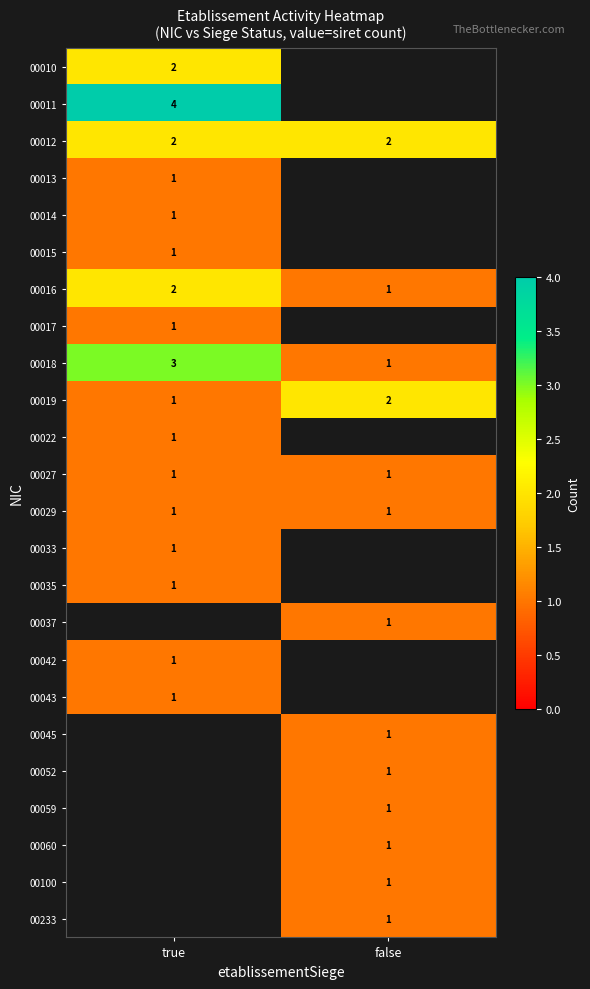

The 00059 series shows 1 at false. True or false?

True